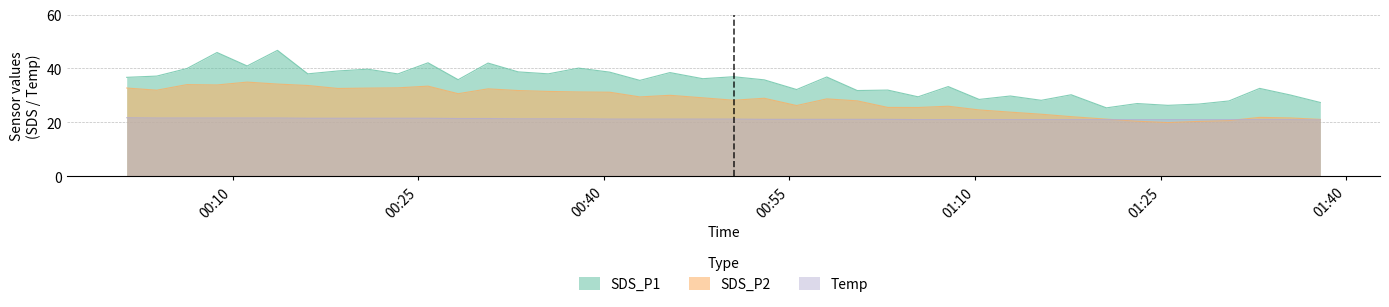

How many interior local valleys does the SDS_P2 series have?

9